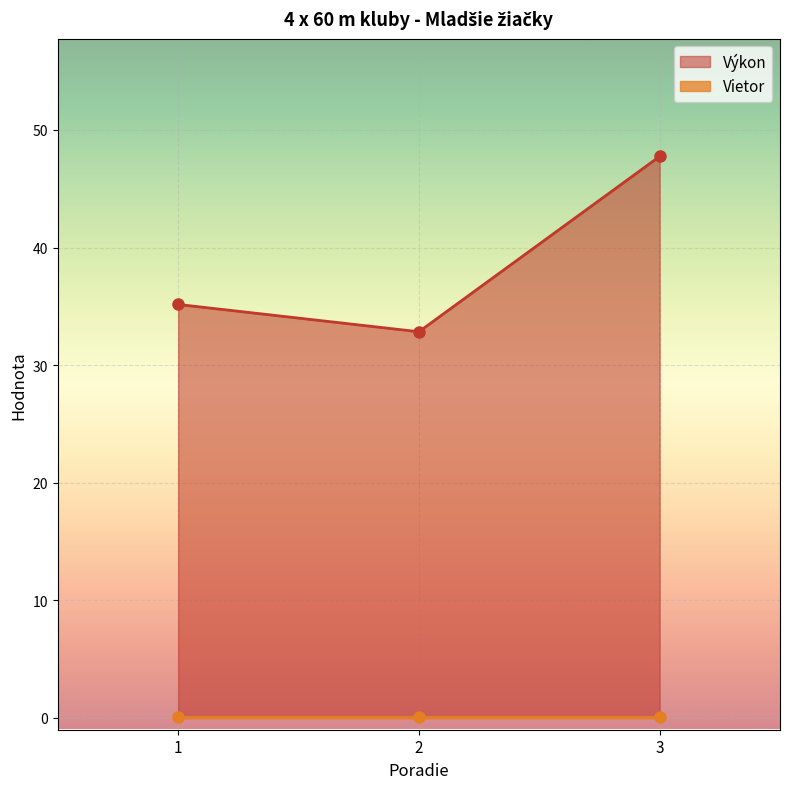

At which label is the value closest to 40?

1